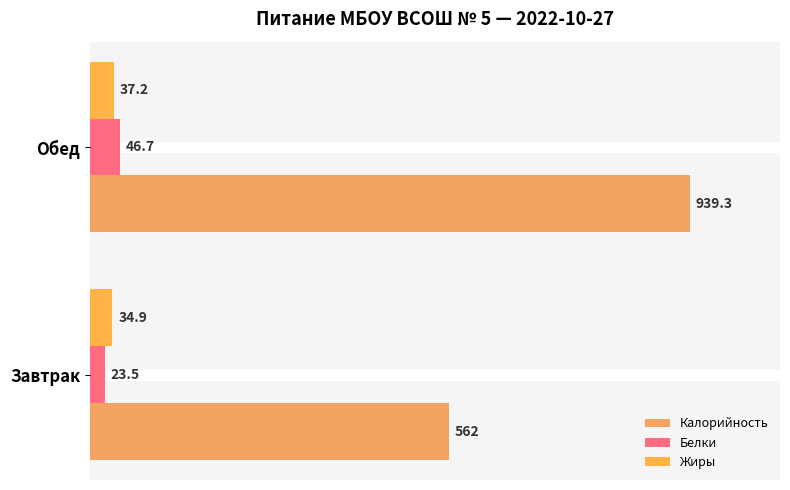

Count the number of data series in this chart.

3